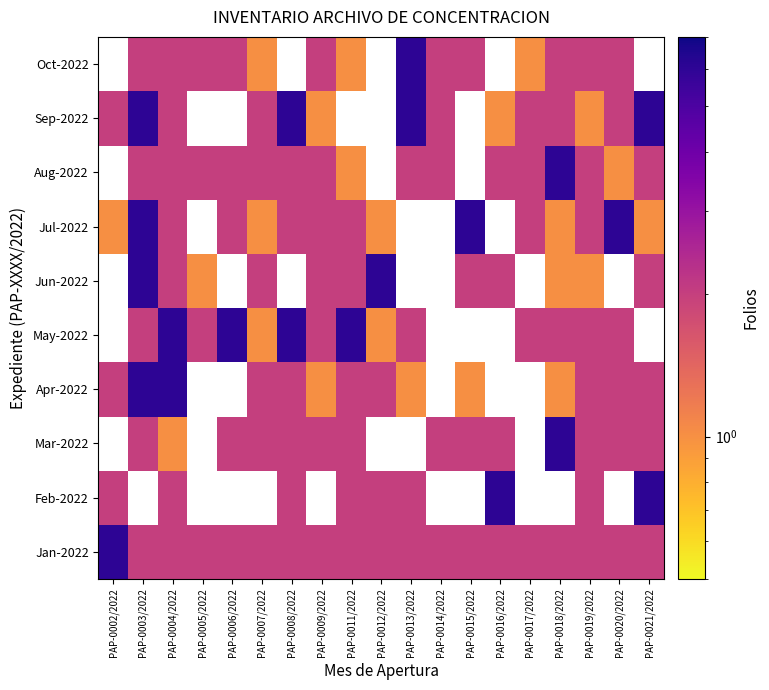

Between PAP-0017/2022 and PAP-0004/2022, which is larger?

PAP-0017/2022